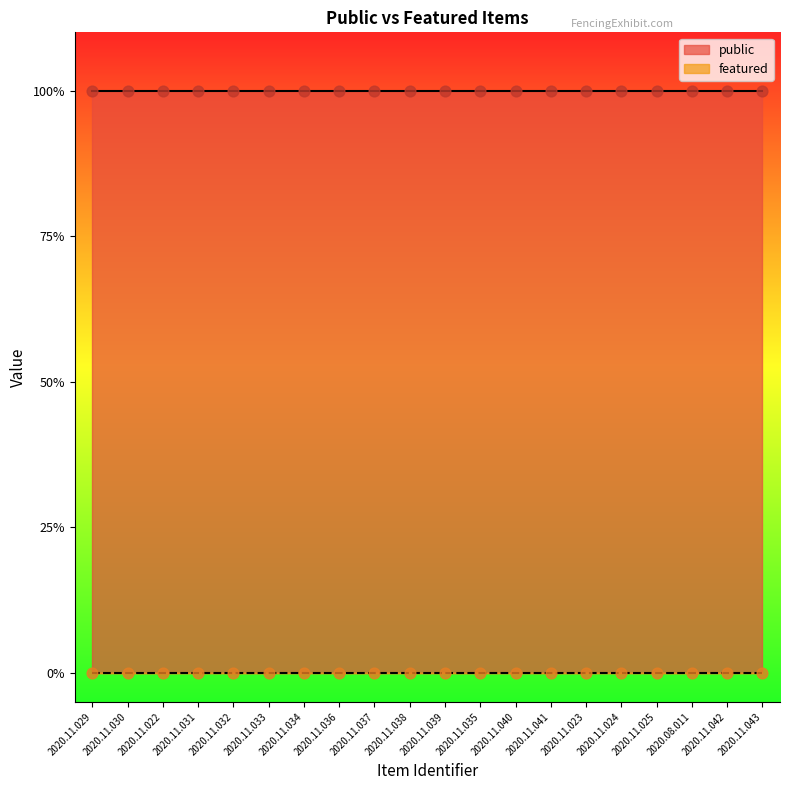

At how many categories does at least one series exceed 0?

20